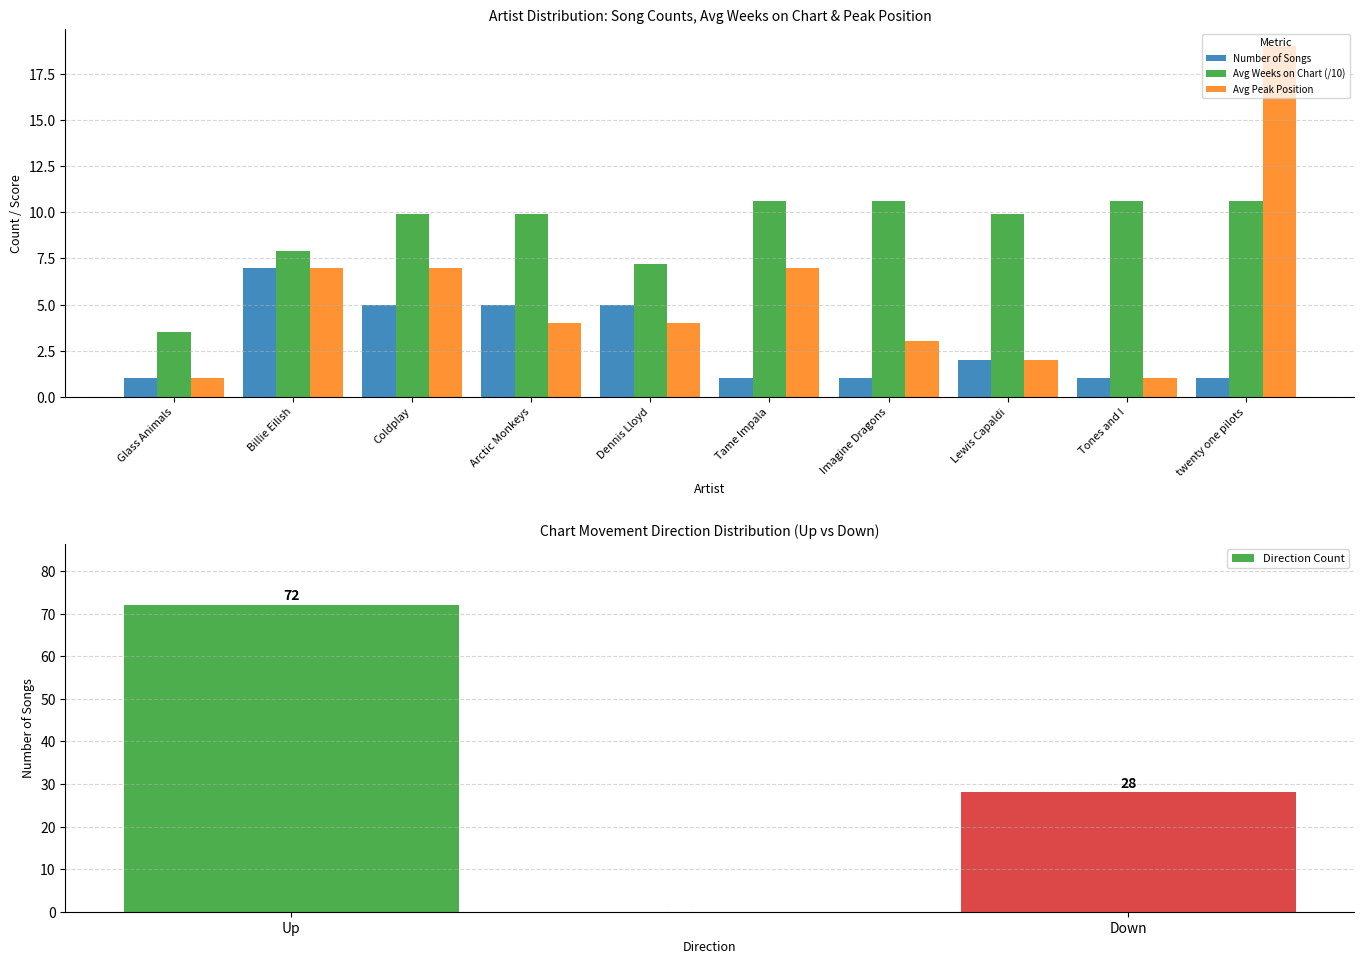

Is it true that Avg Weeks on Chart (/10) equals 9.9 at Coldplay?

True